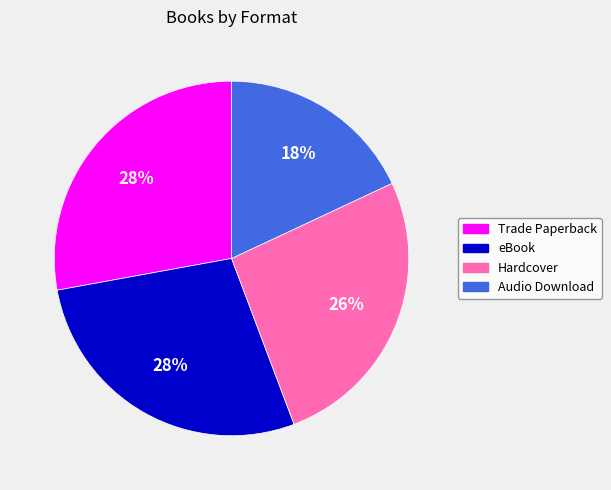

Is there a majority slice in this chart?

No